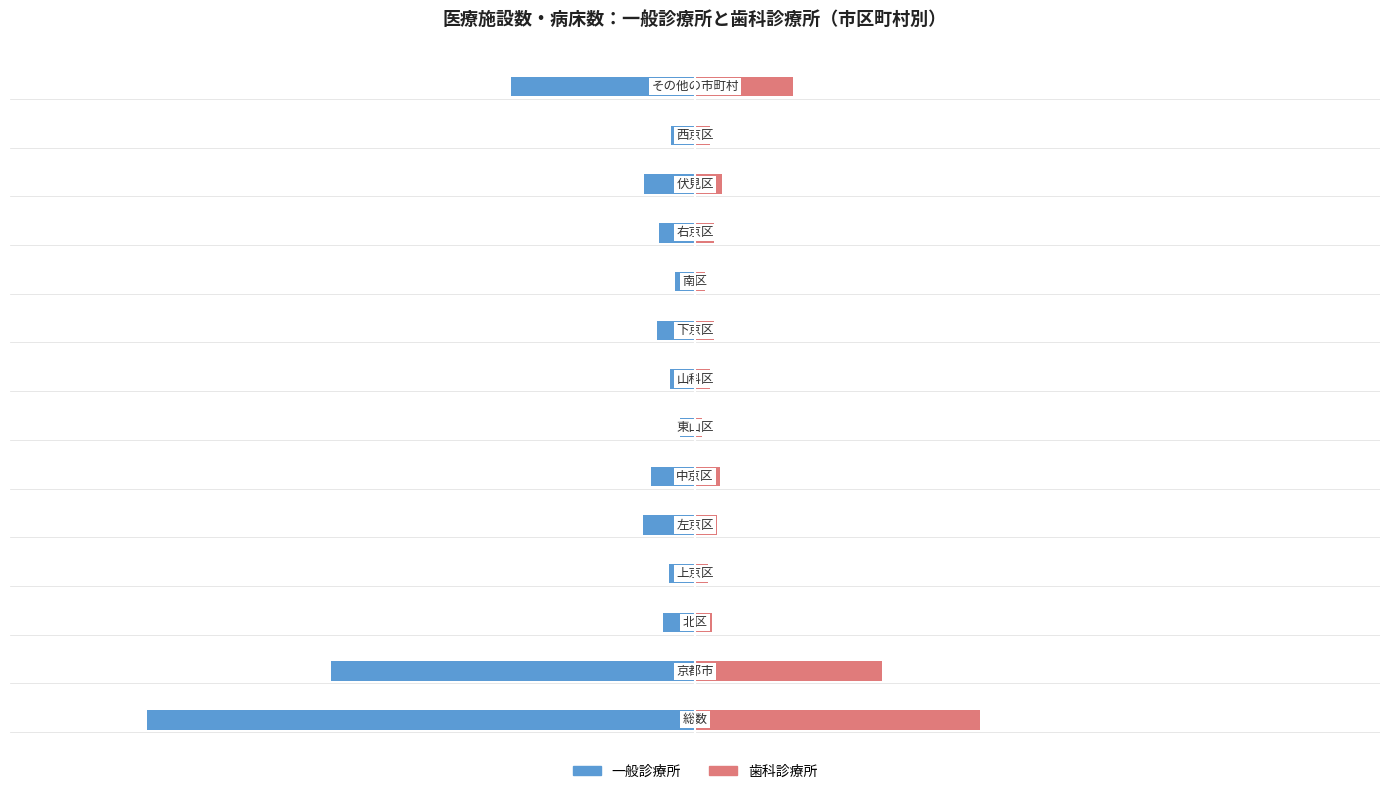

What is the highest value of the 歯科診療所 series?

1294